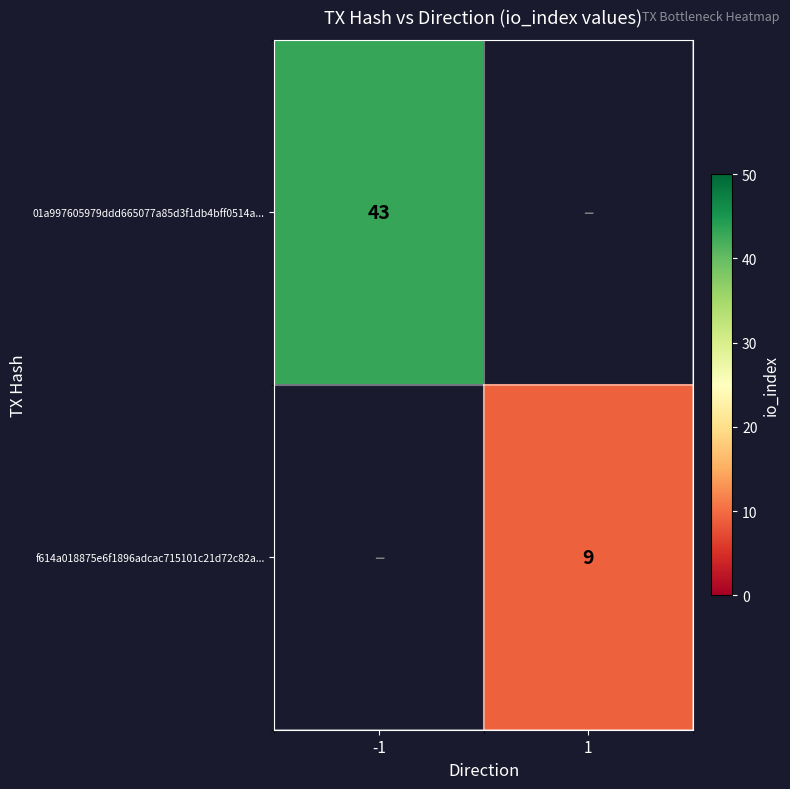

Is it true that f614a018875e6f1896adcac715101c21d72c82a... equals 9 at 1?

True